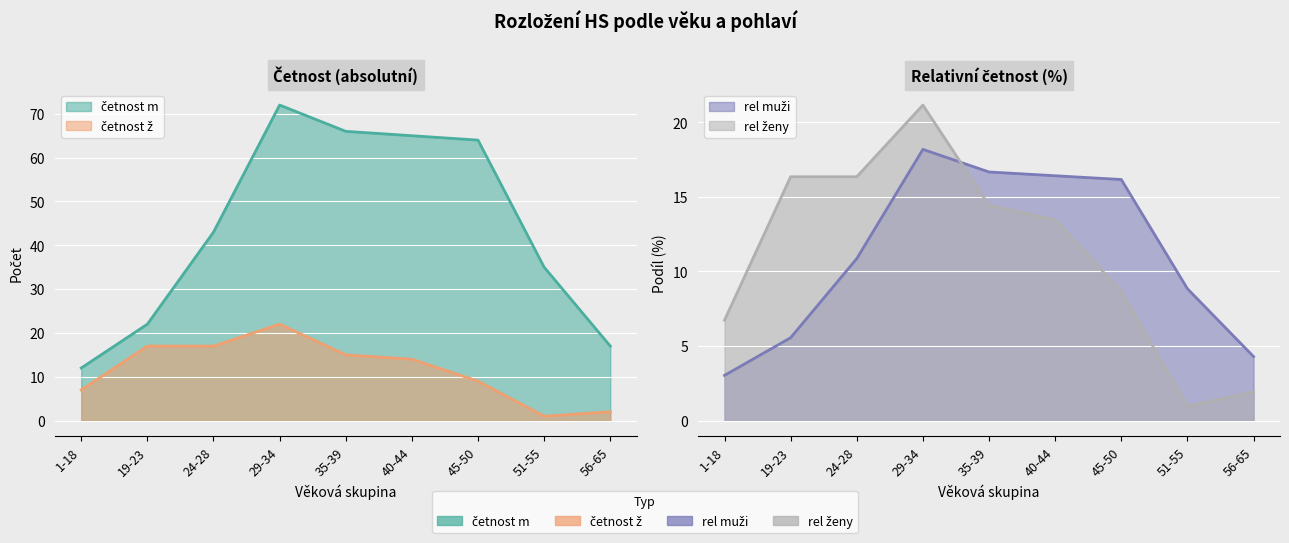

Reading left to right, list all the values displayed in this chart.

četnost ž: 1-18=7.0	19-23=17.0	24-28=17.0	29-34=22.0	35-39=15.0	40-44=14.0	45-50=9.0	51-55=1.0	56-65=2.0
četnost m: 1-18=12.0	19-23=22.0	24-28=43.0	29-34=72.0	35-39=66.0	40-44=65.0	45-50=64.0	51-55=35.0	56-65=17.0
rel ženy: 1-18=6.7	19-23=16.3	24-28=16.3	29-34=21.2	35-39=14.4	40-44=13.5	45-50=8.7	51-55=1.0	56-65=1.9
rel muži: 1-18=3.0	19-23=5.6	24-28=10.9	29-34=18.2	35-39=16.7	40-44=16.4	45-50=16.2	51-55=8.8	56-65=4.3